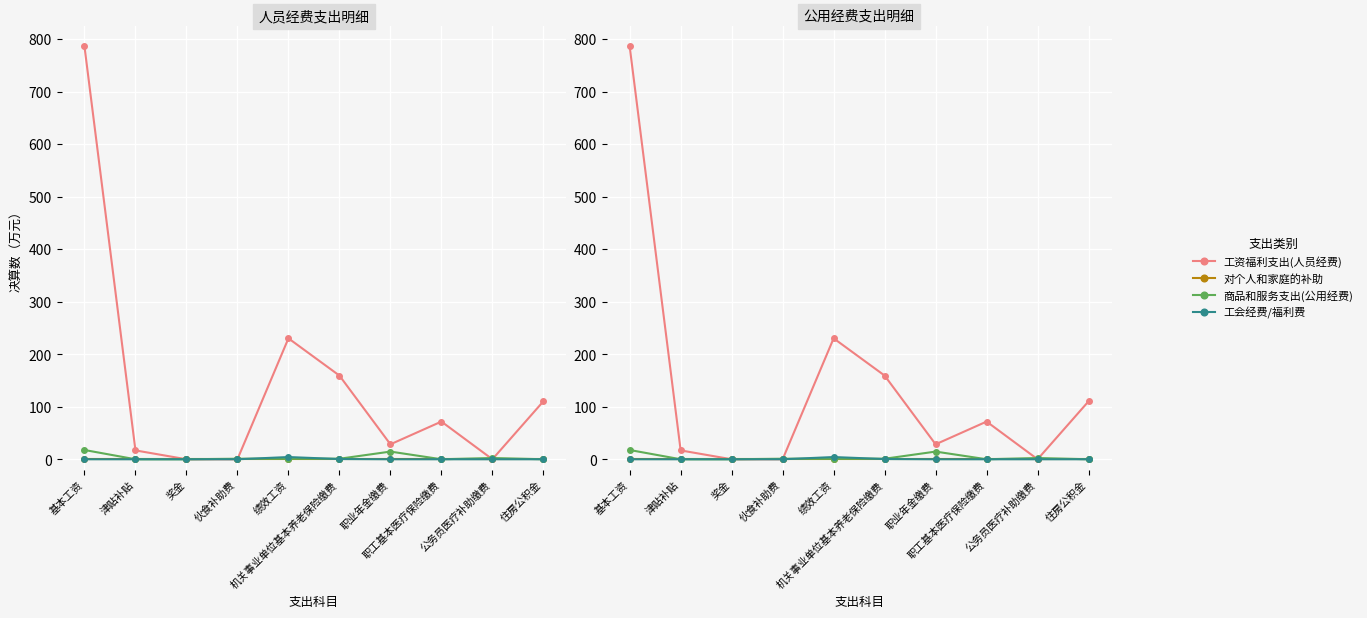

True or false: 工资福利支出(人员经费) has a value of 0.0 at 奖金.

True